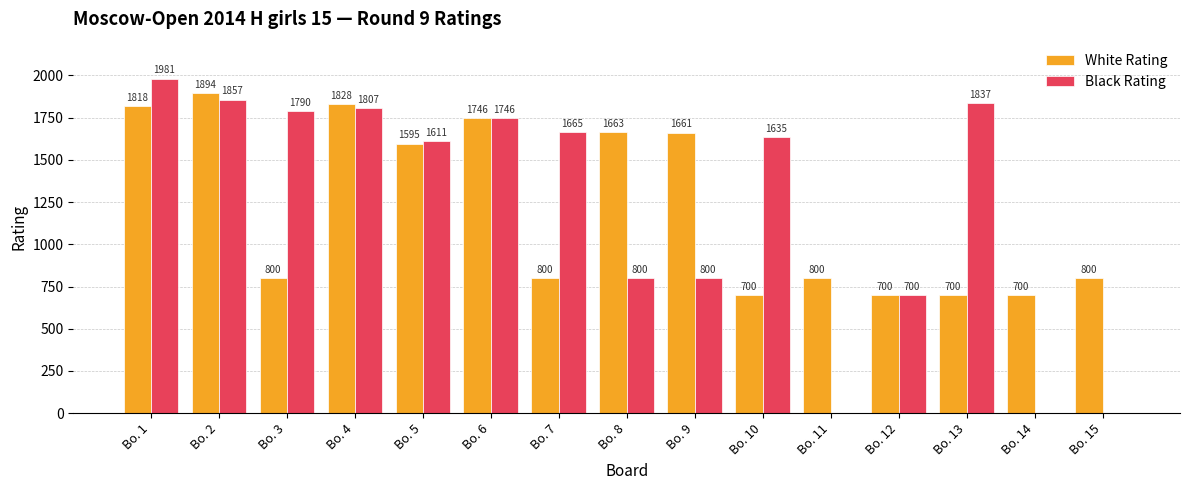

What is the total value across all series at Bo. 7?

2465